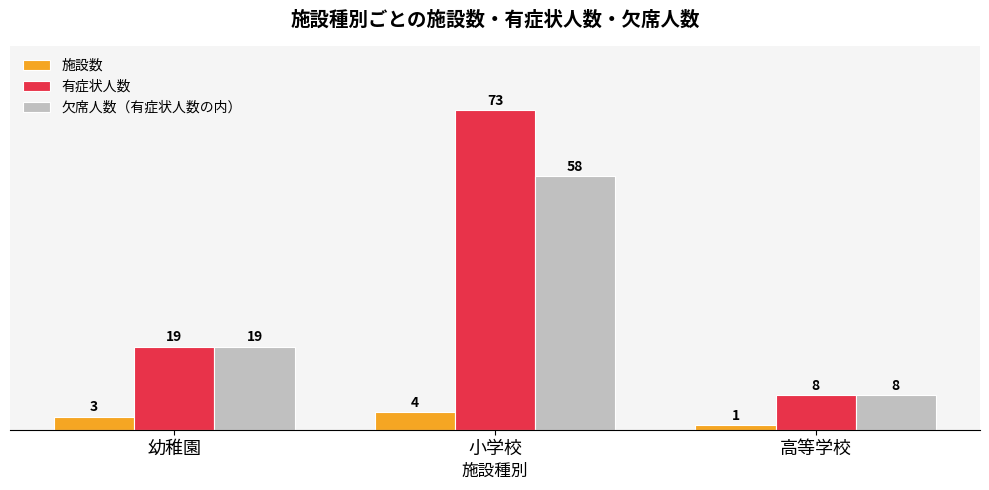

At which label does 有症状人数 reach its minimum?

高等学校